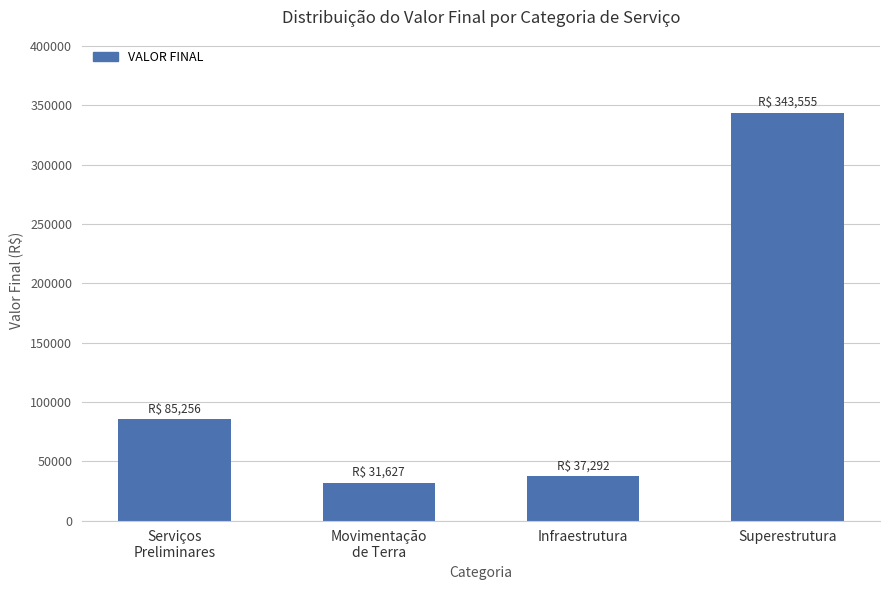

What is the label of the 4th bar from the right?

Serviços
Preliminares